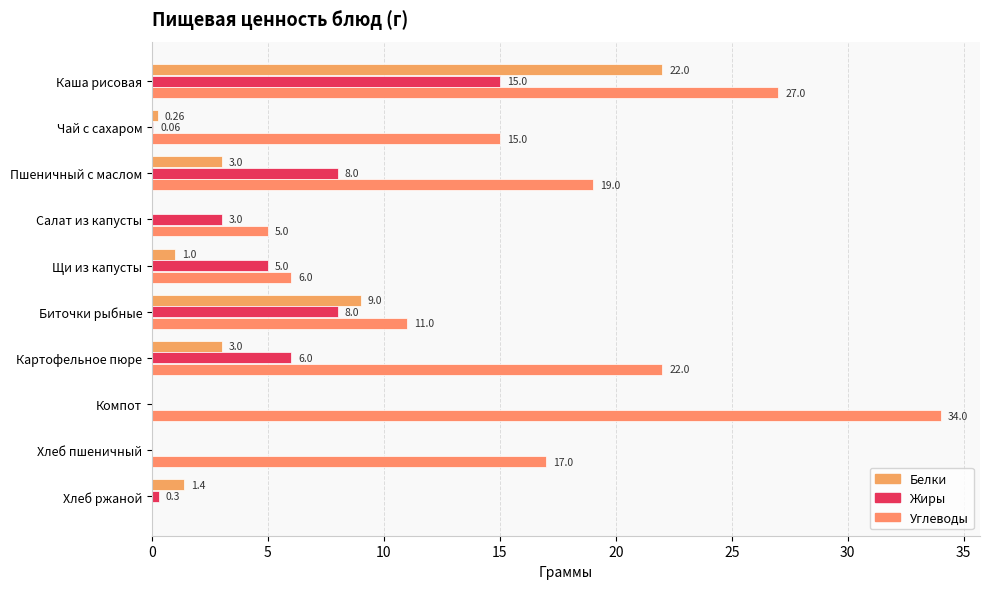

Count the number of categories in the chart.

10